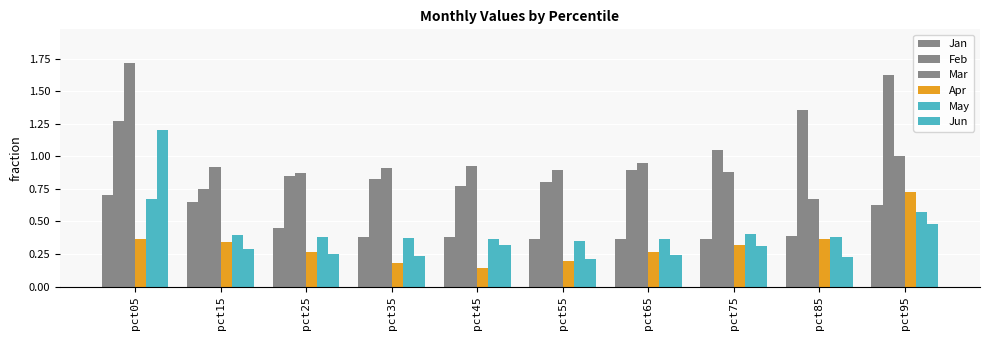

Is the value of Feb at pct55 greater than the value of May at pct55?

Yes